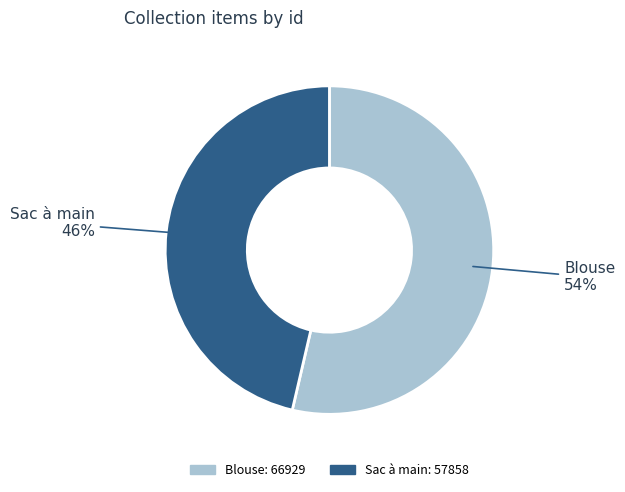

Count the number of slices in the pie.

2